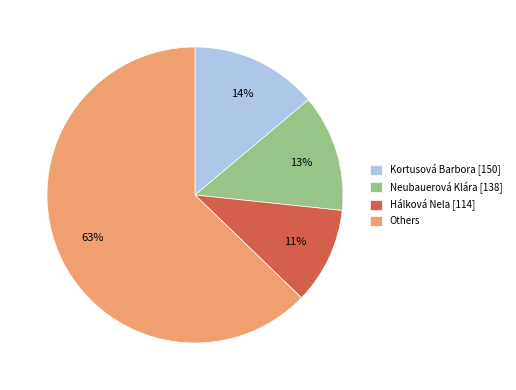

Which slice is the smallest?

Hálková Nela [114]